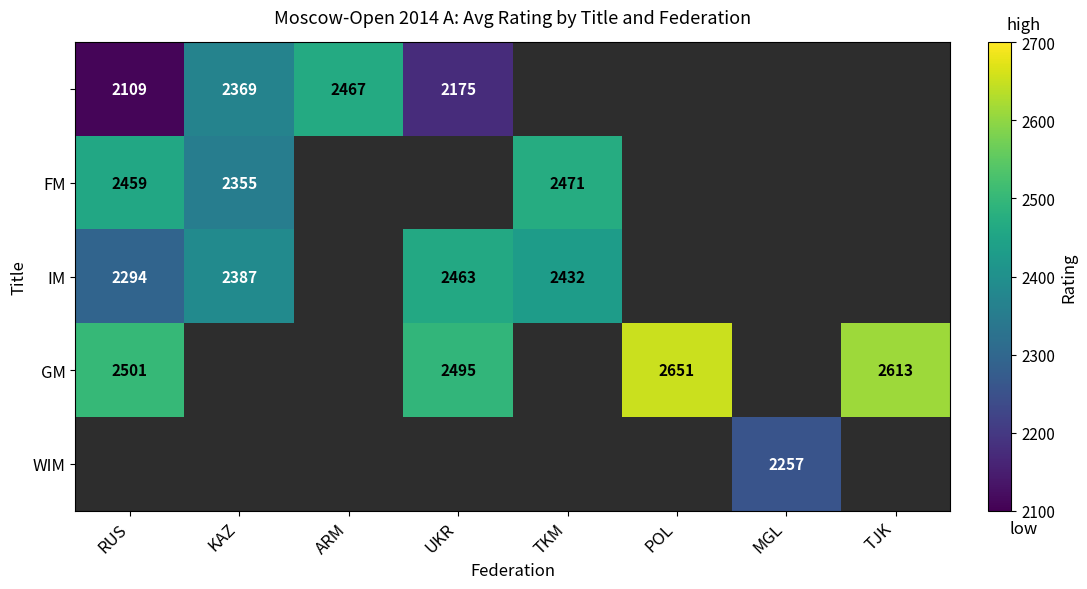

True or false: GM has a value of 2501 at RUS.

True